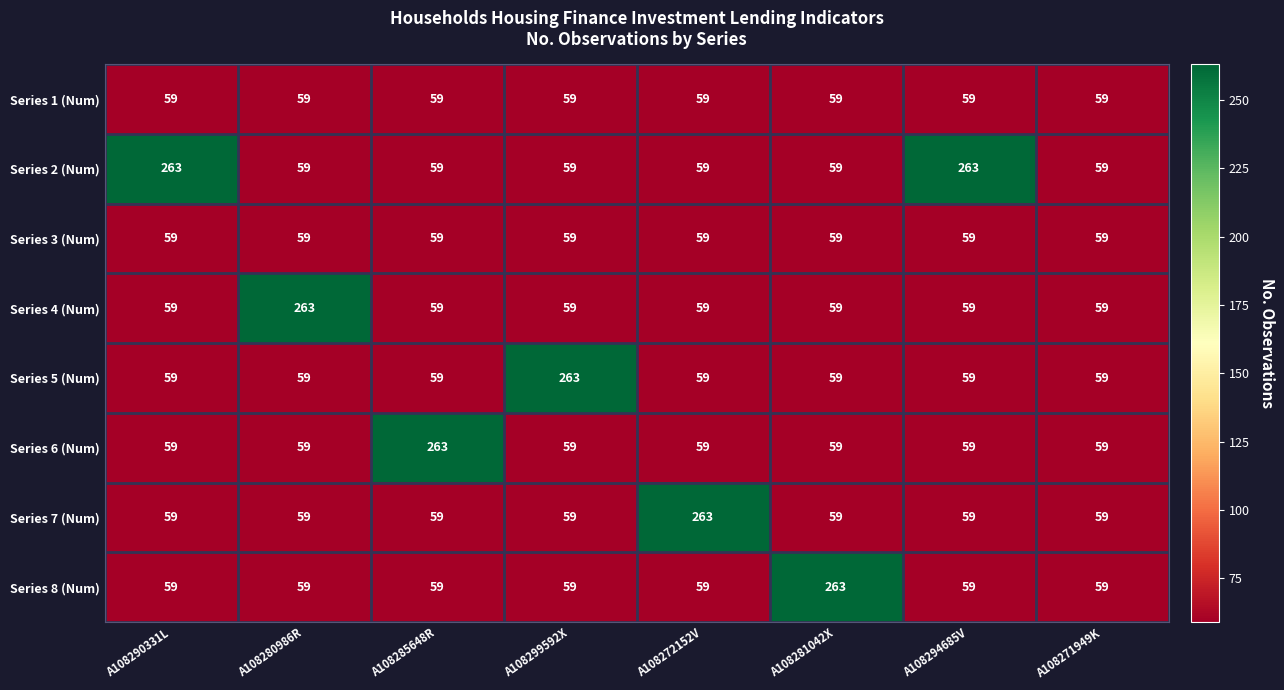

What is the difference between the maximum and second lowest values in the Series 4 (Num) series?

204